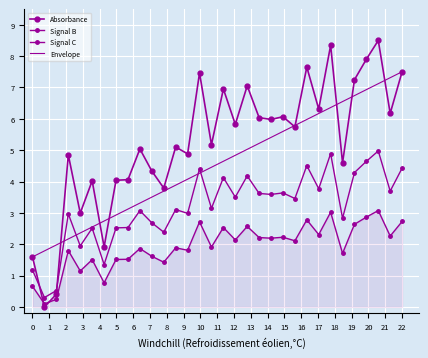

True or false: the data has more than 1 interior local peaks.

True